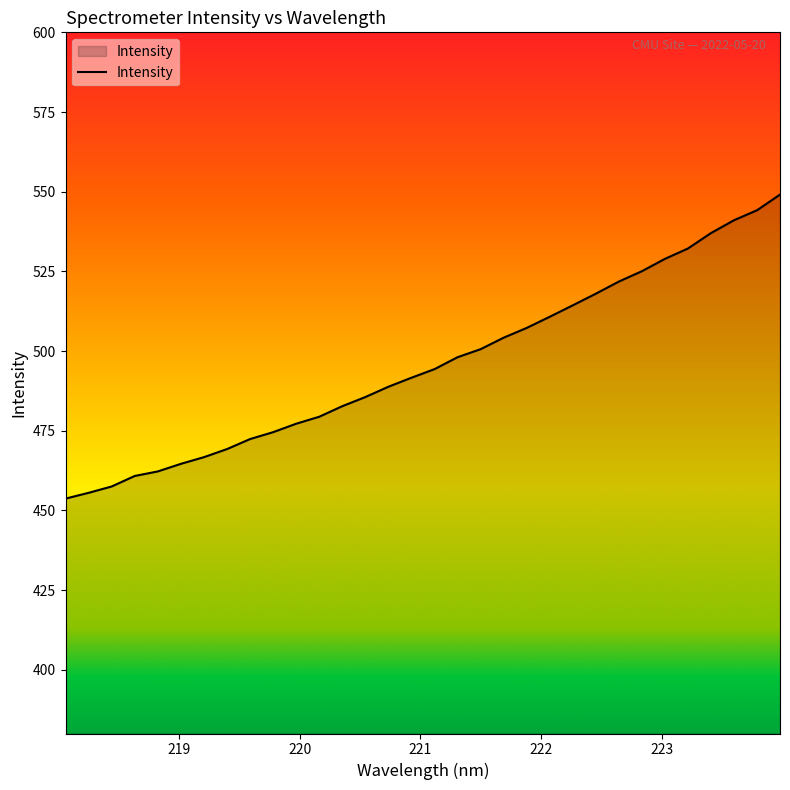

What is the maximum value shown in the chart?

549.1